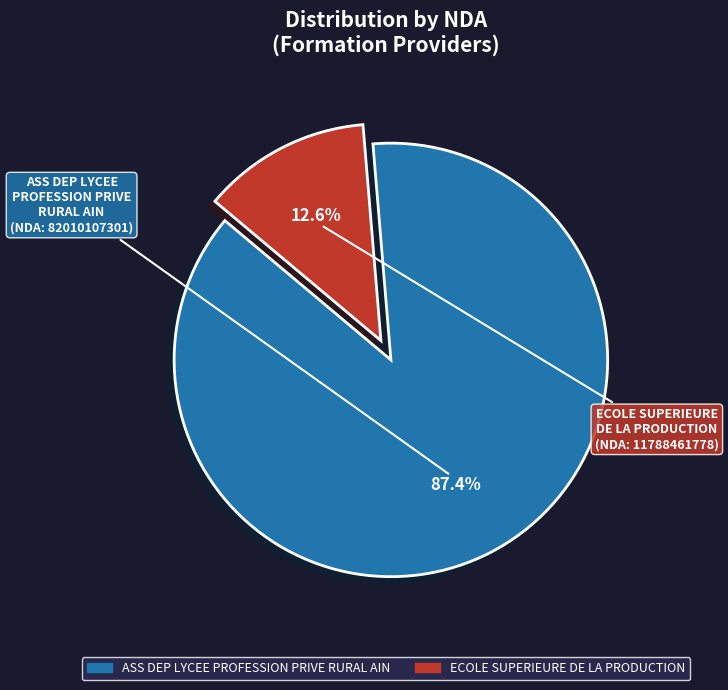

To the nearest percent, what is the combined percentage of ECOLE SUPERIEURE DE LA PRODUCTION and ASS DEP LYCEE PROFESSION PRIVE RURAL AIN?

100%